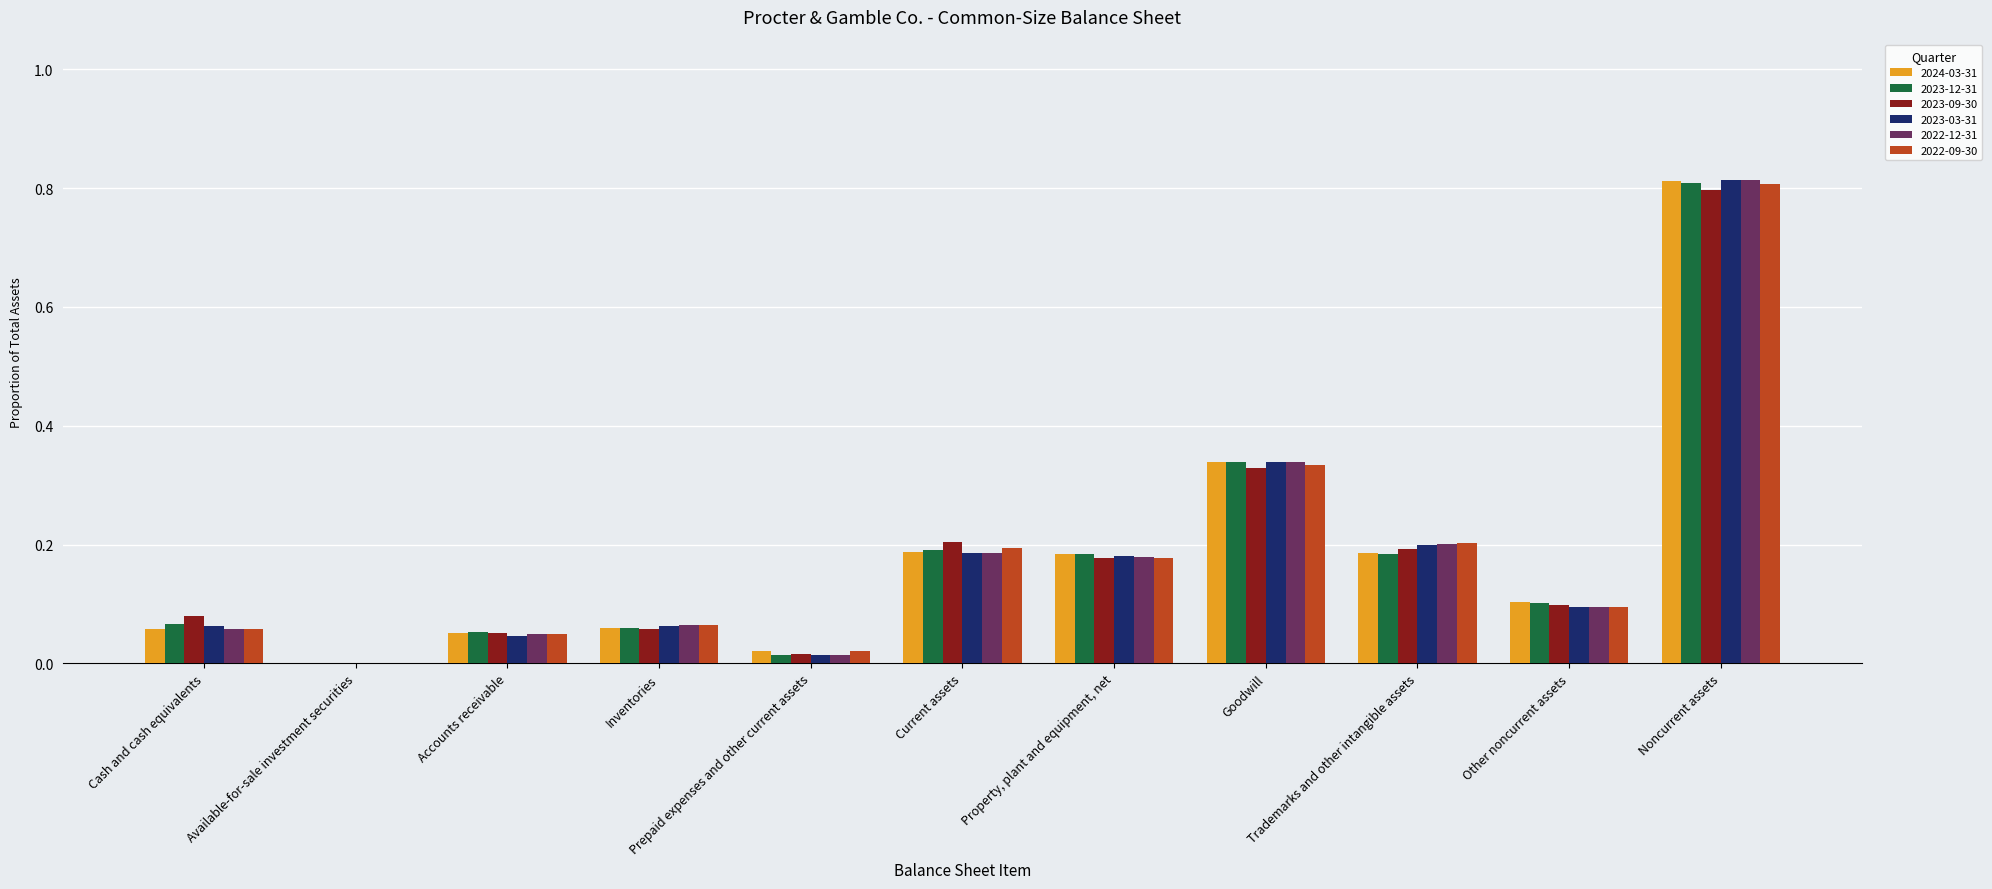

What is the sum of all 2023-09-30 values?

2.0